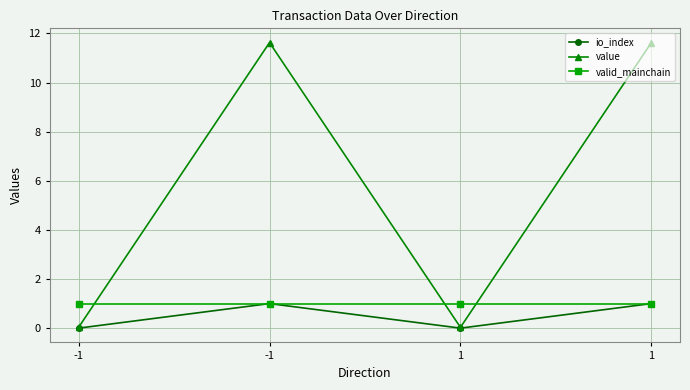

True or false: value and io_index intersect in this chart.

False